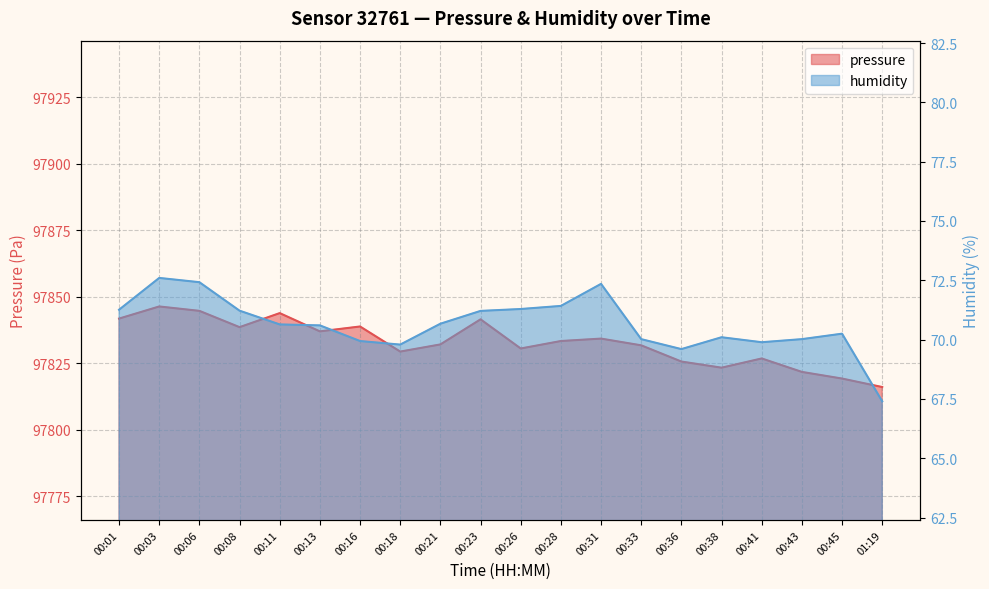

True or false: pressure has more than 0 points higher than both neighbors.

True